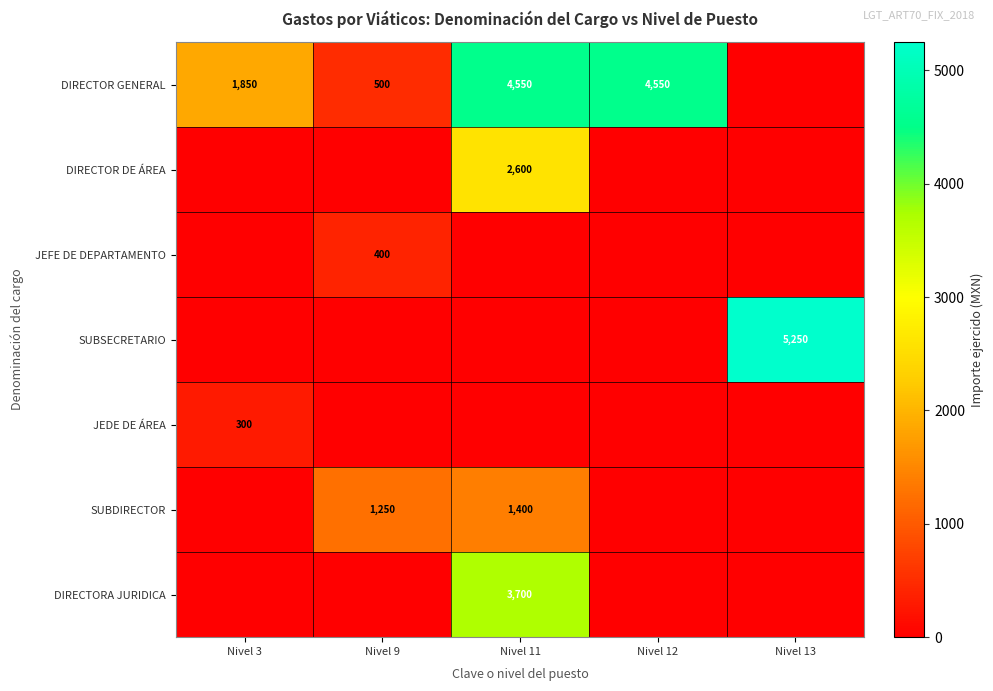

At which category is the sum across all series the highest?

Nivel 11